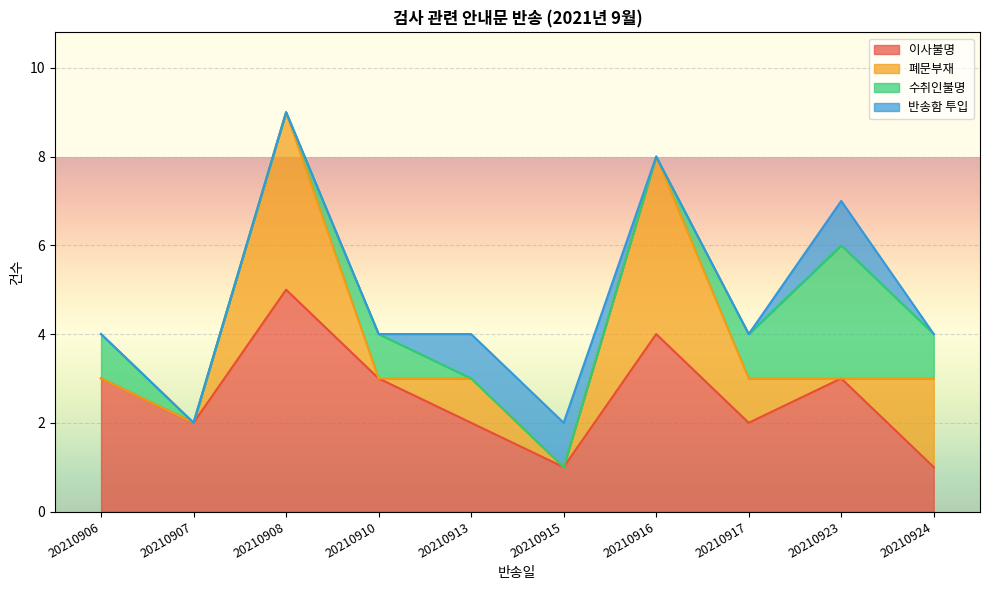

What is the difference between the second highest and second lowest values in the 이사불명 series?

3